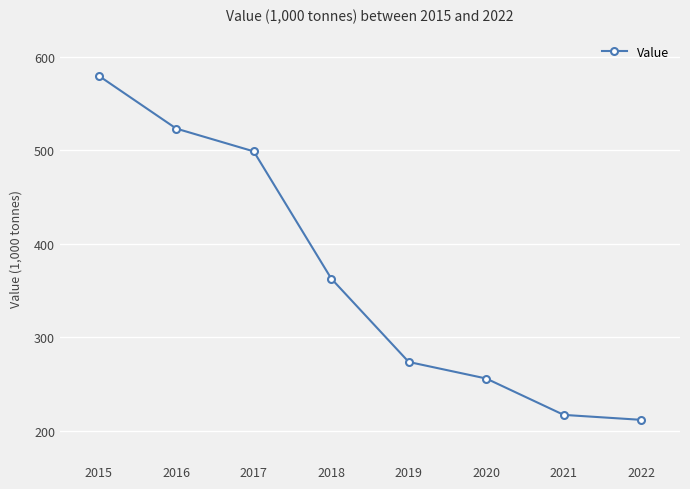

Rank the categories by value from lowest to highest.

2022, 2021, 2020, 2019, 2018, 2017, 2016, 2015